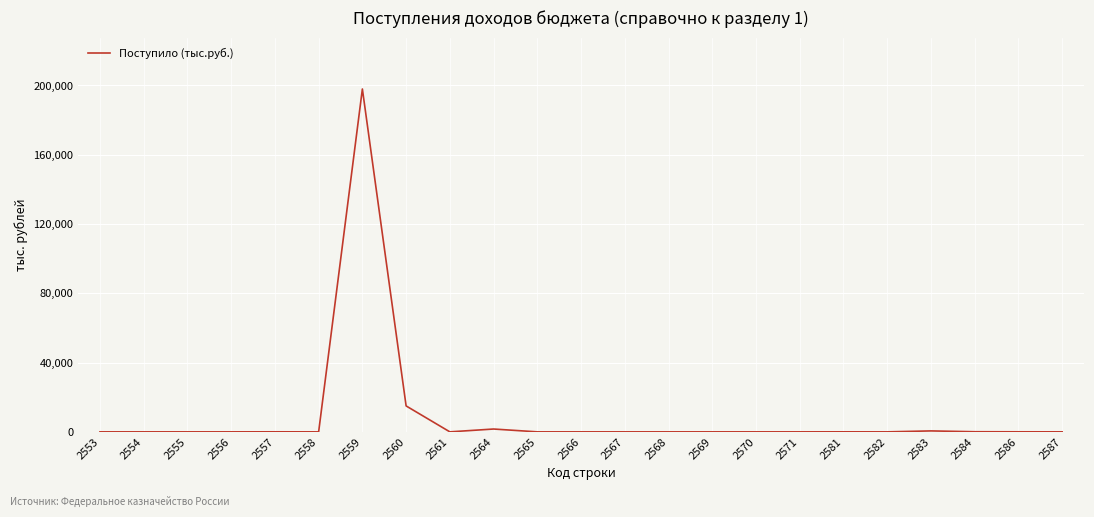

What is the maximum value shown in the chart?

197952